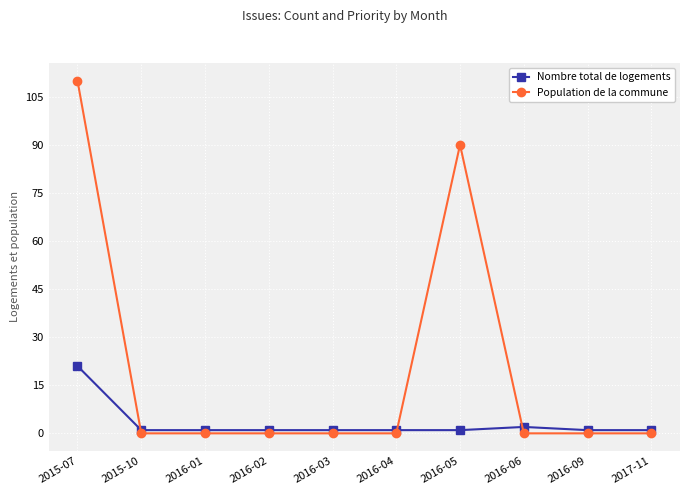

True or false: Population de la commune has more than 0 interior local peaks.

True